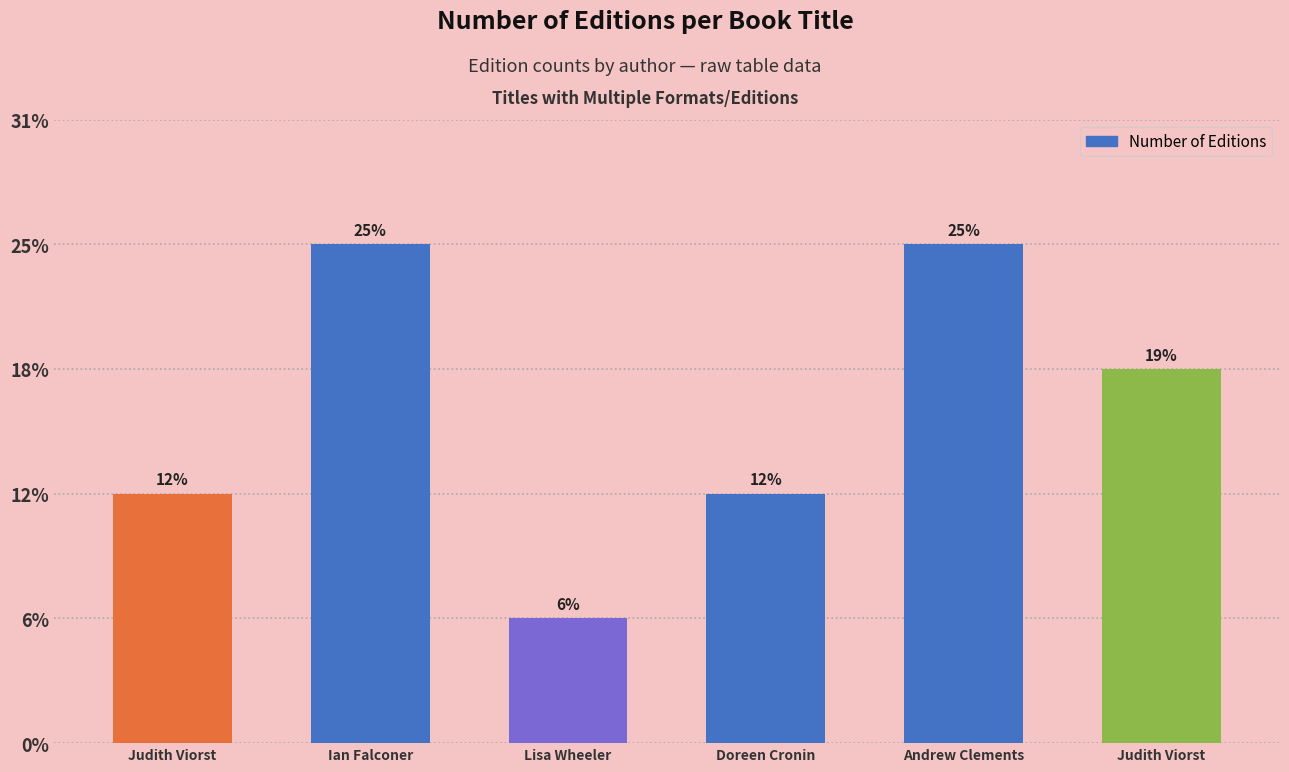

Where does the data first go above 3?

Ian Falconer